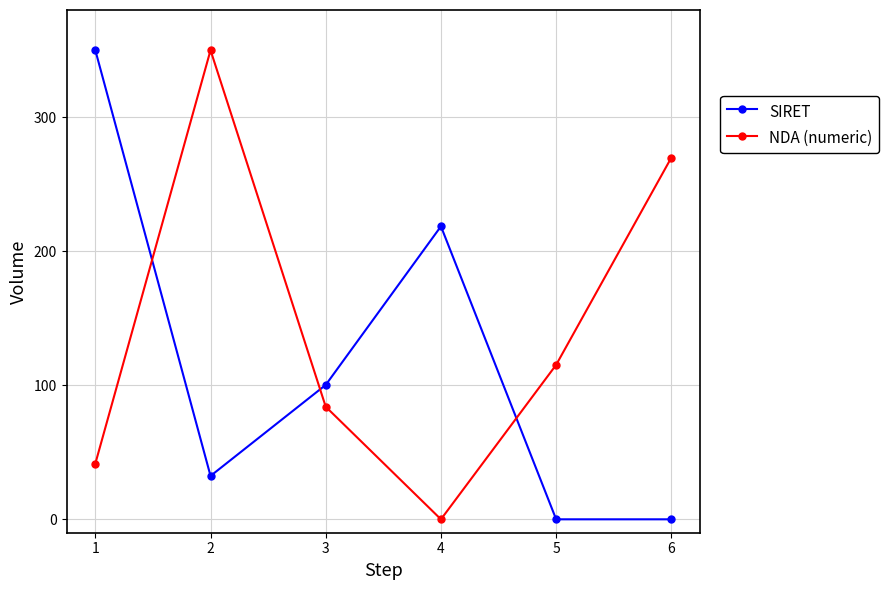

How many lines are shown in the chart?

2